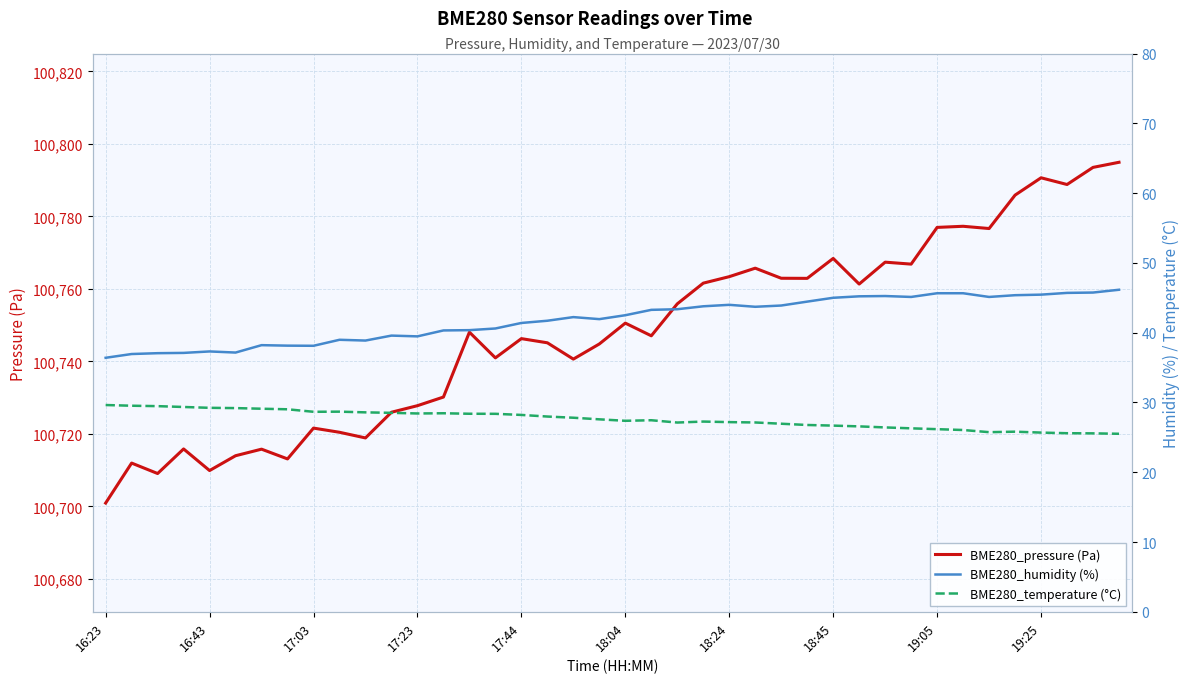

How many lines are shown in the chart?

3